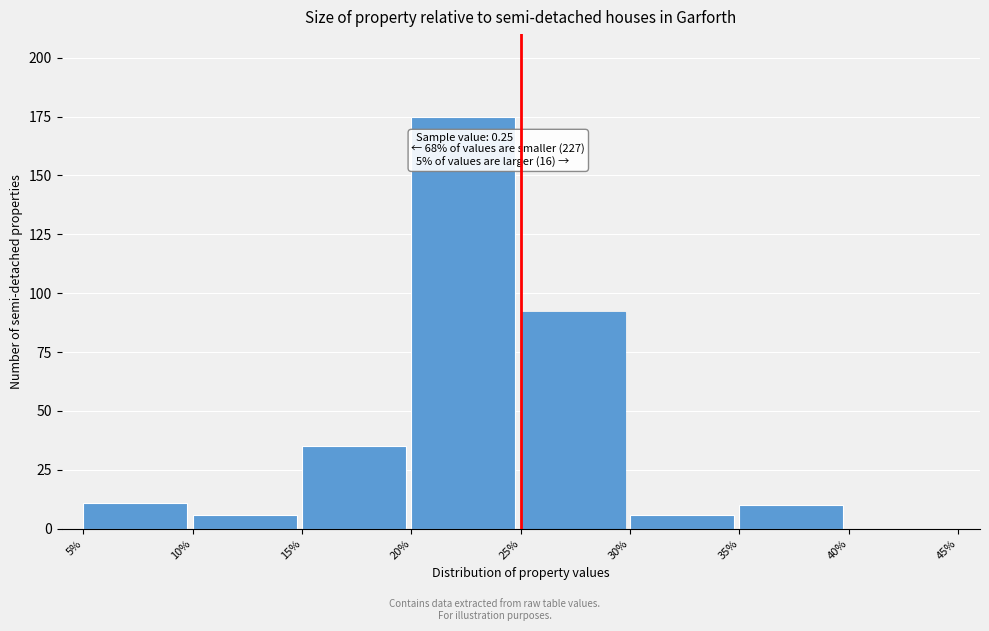

Reading left to right, what are all the values shown in this chart?

5%=11	10%=6	15%=35	20%=175	25%=92	30%=6	35%=10	40%=0